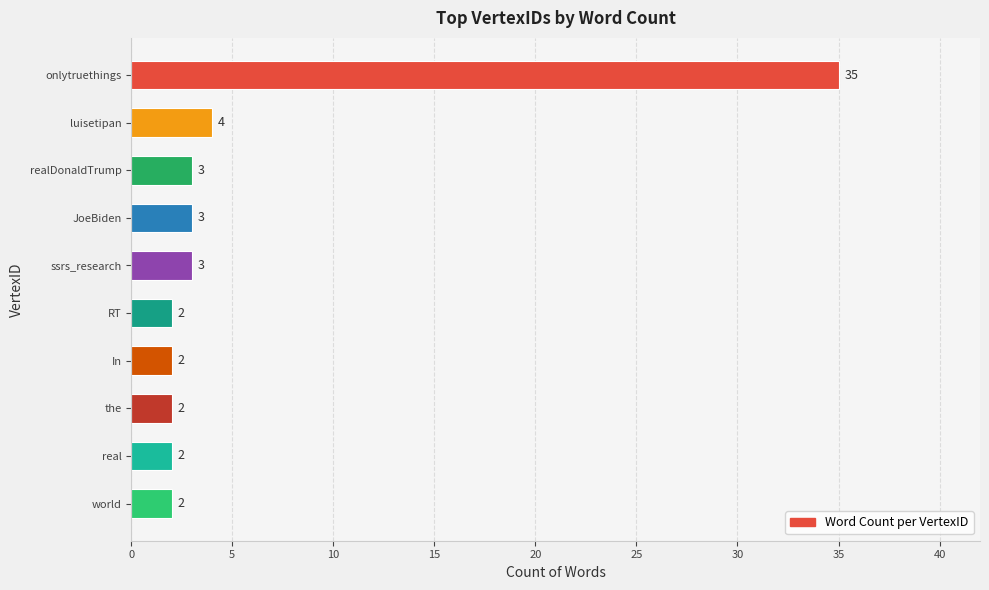

Between onlytruethings and ssrs_research, which is larger?

onlytruethings